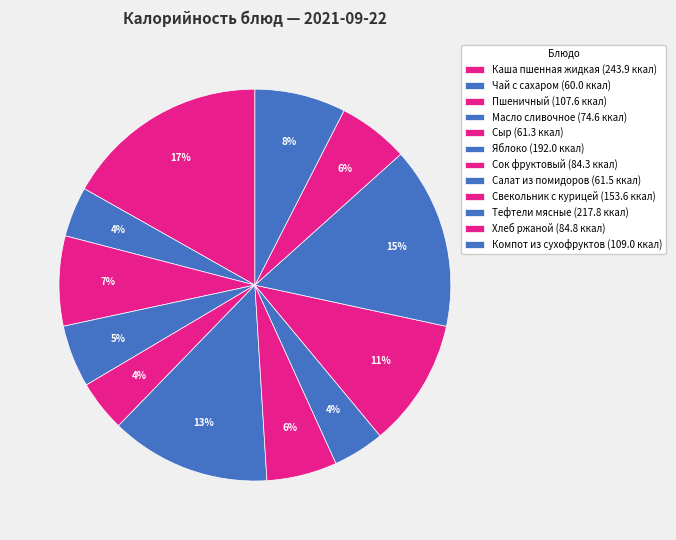

To the nearest percent, what portion does Хлеб ржаной represent?

6%